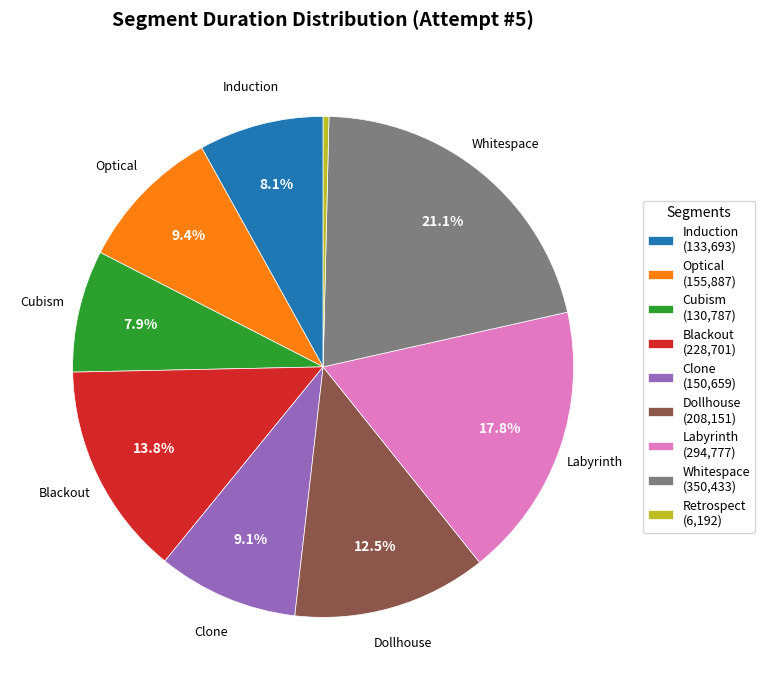

Which has a higher value, Whitespace (350,433) or Labyrinth (294,777)?

Whitespace (350,433)